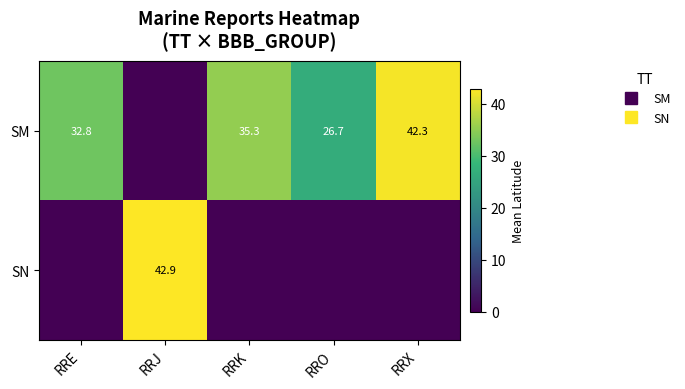

Count the number of categories in the chart.

5